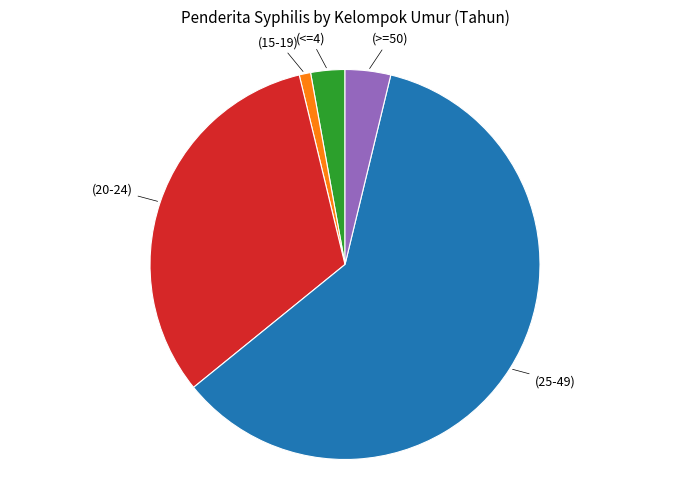

Is there a majority slice in this chart?

Yes